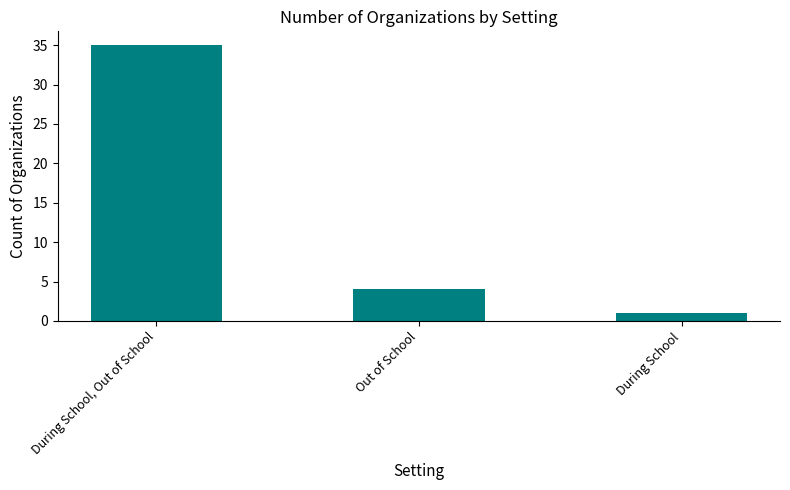

Where is the data nearest to the value 18?

Out of School